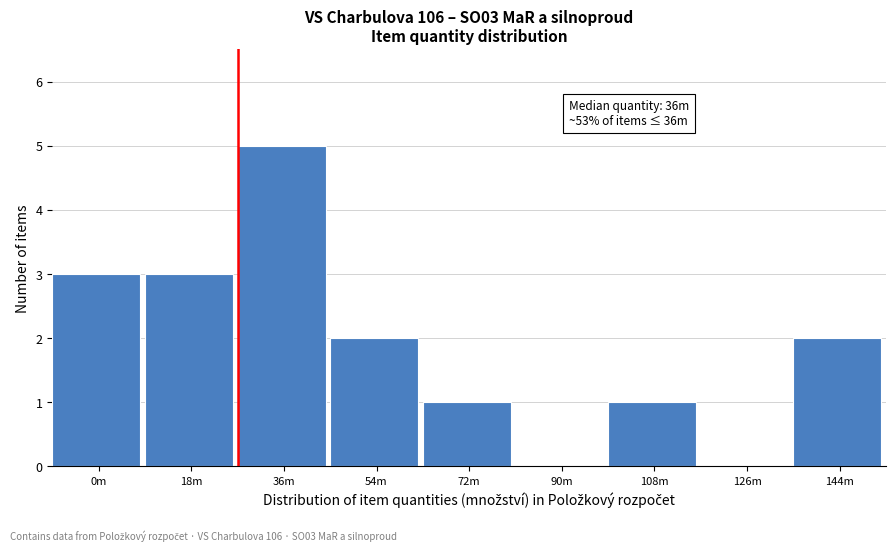

Reading left to right, transcribe all the data shown in this chart.

0m=3	18m=3	36m=5	54m=2	72m=1	90m=0	108m=1	126m=0	144m=2